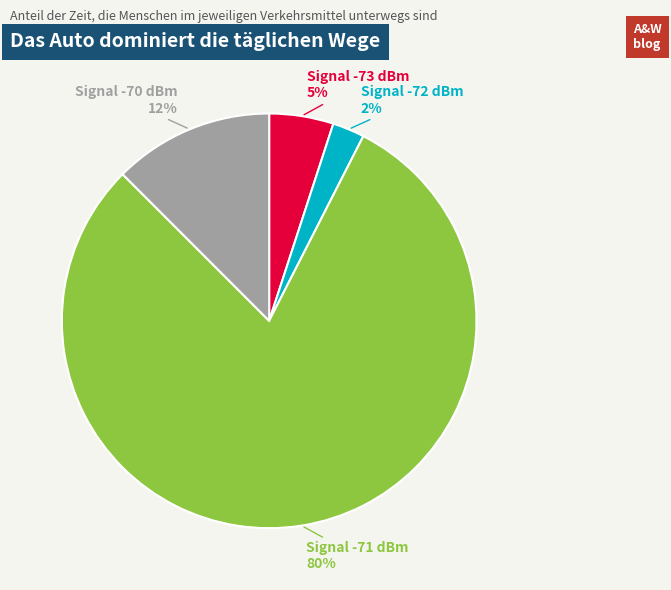

To the nearest percent, what is the average slice percentage?

25%